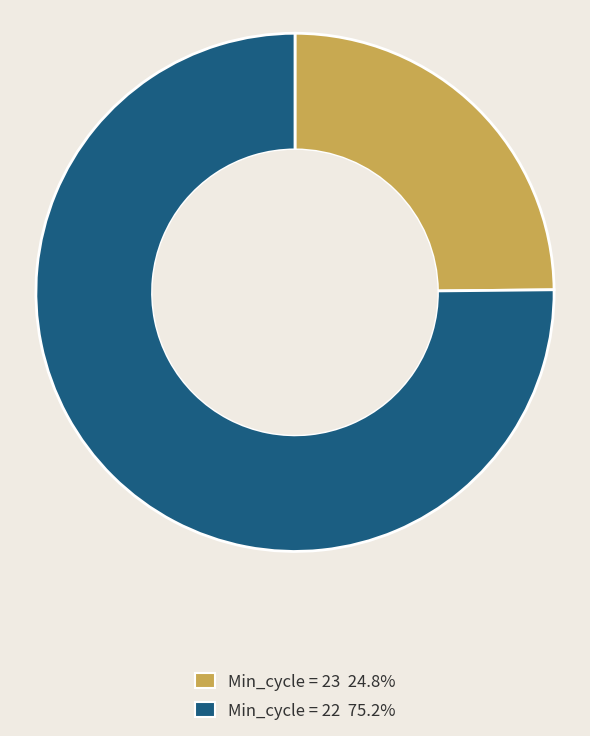

Approximately how many times larger is the value at Min_cycle = 23 24.8% compared to Min_cycle = 22 75.2%?

0.3